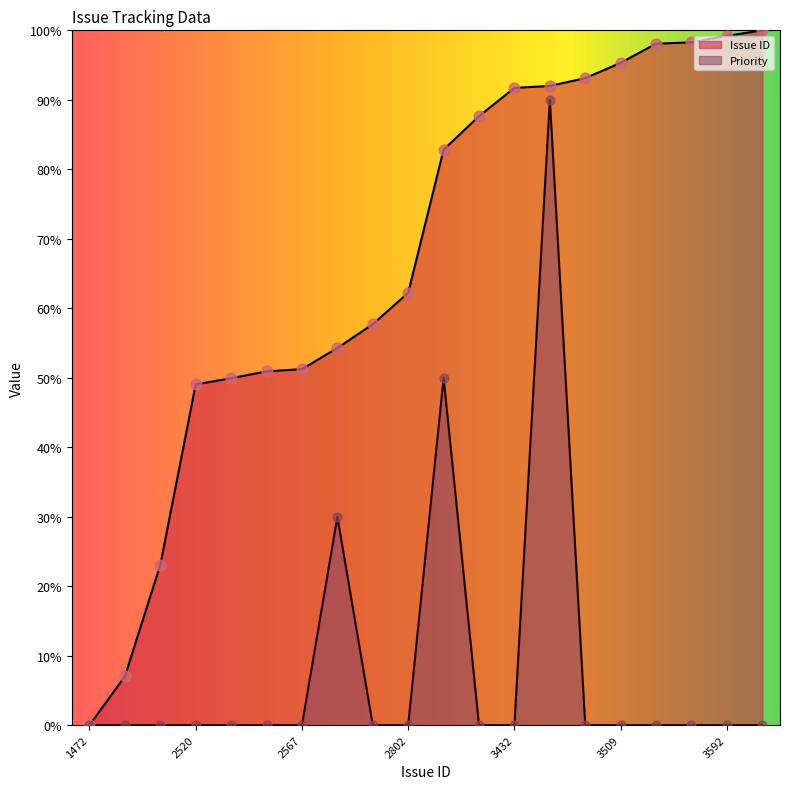

Which series has the largest total across all categories?

Issue ID